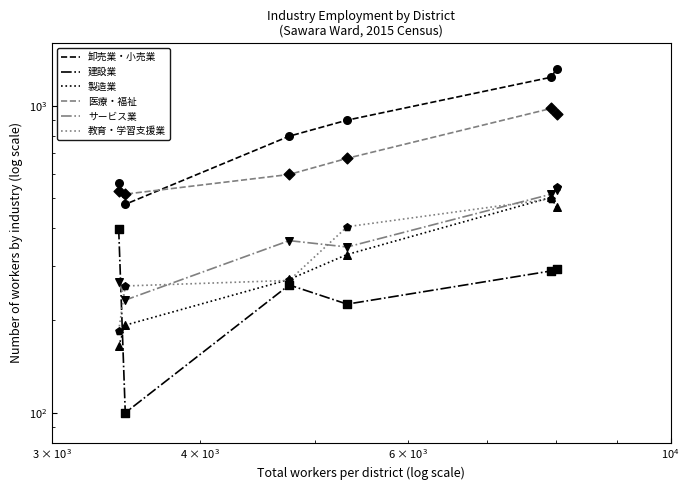

What are all the series names shown in the legend?

卸売業・小売業, 建設業, 製造業, 医療・福祉, サービス業, 教育・学習支援業